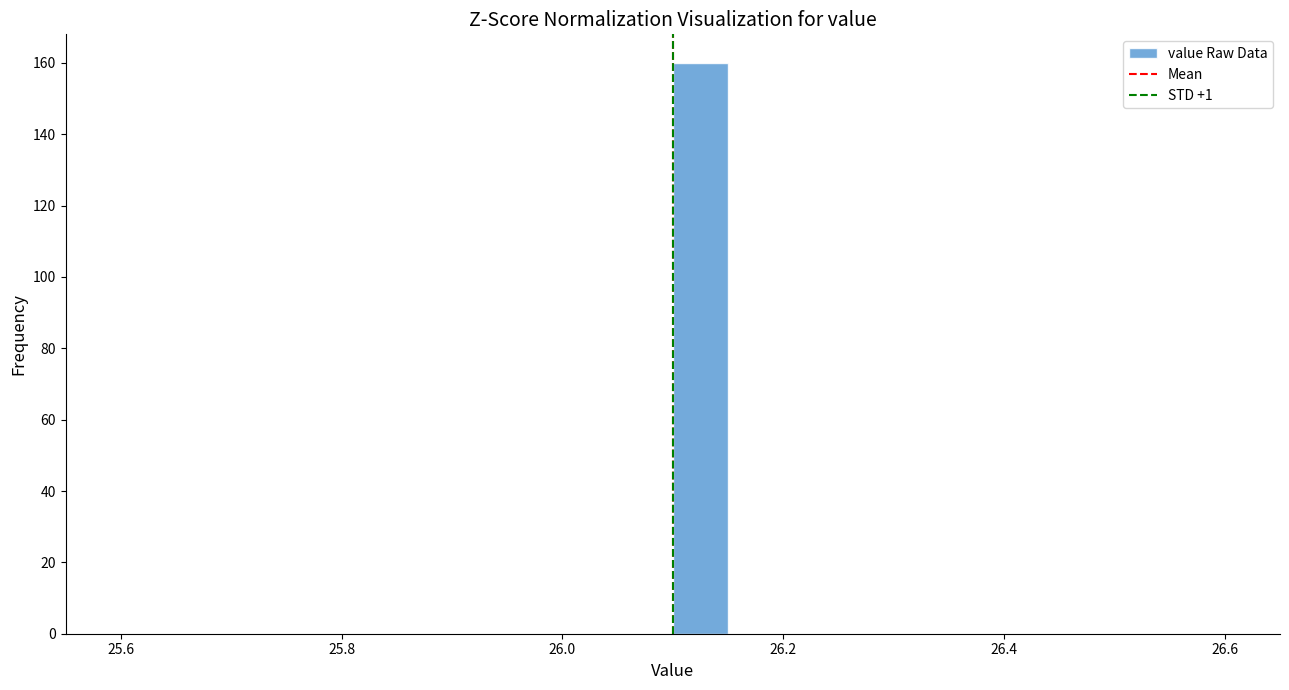

Around what value on the x-axis is the tallest bar? Give the approximate position of its centre, as read against the axis.

26.12